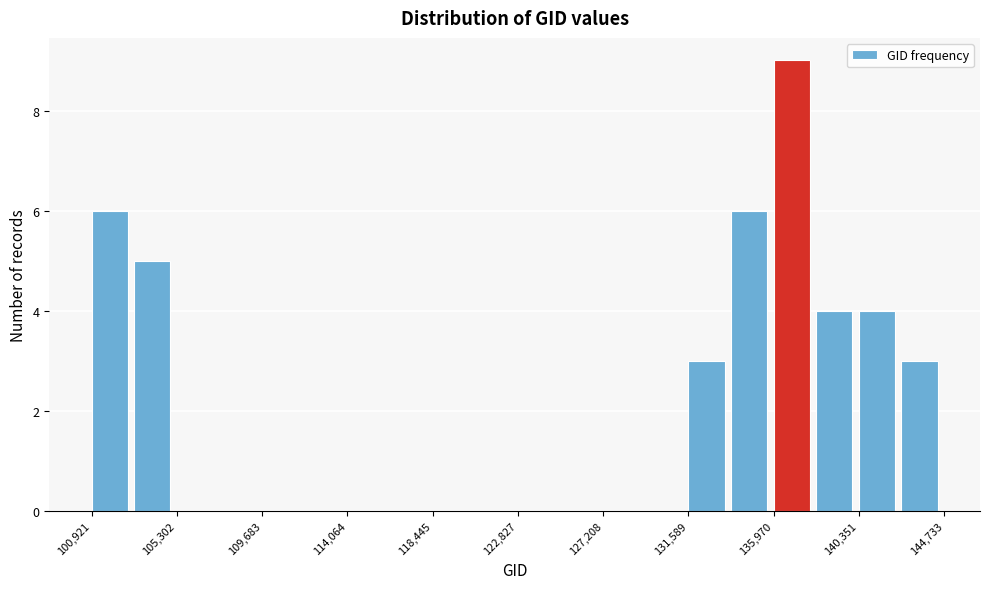

Over which range of the x-axis is the bar tallest?

136000 to 138000